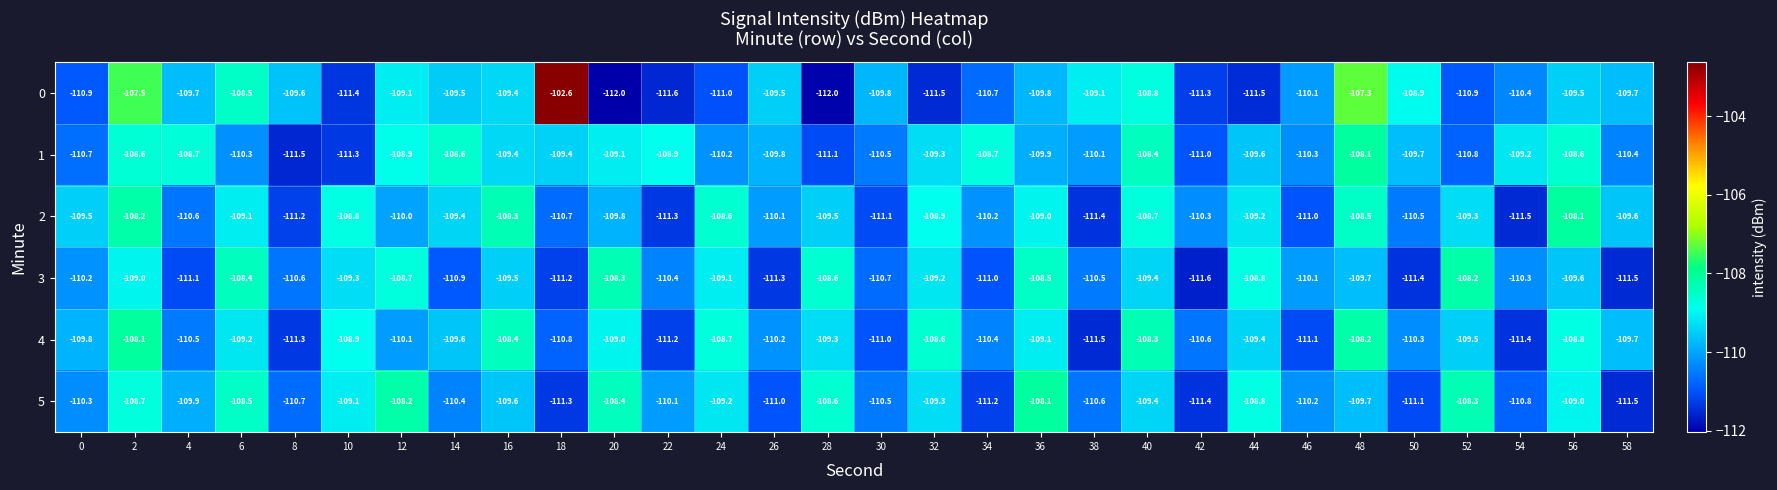

What is the average value of the 0 series?

-109.8